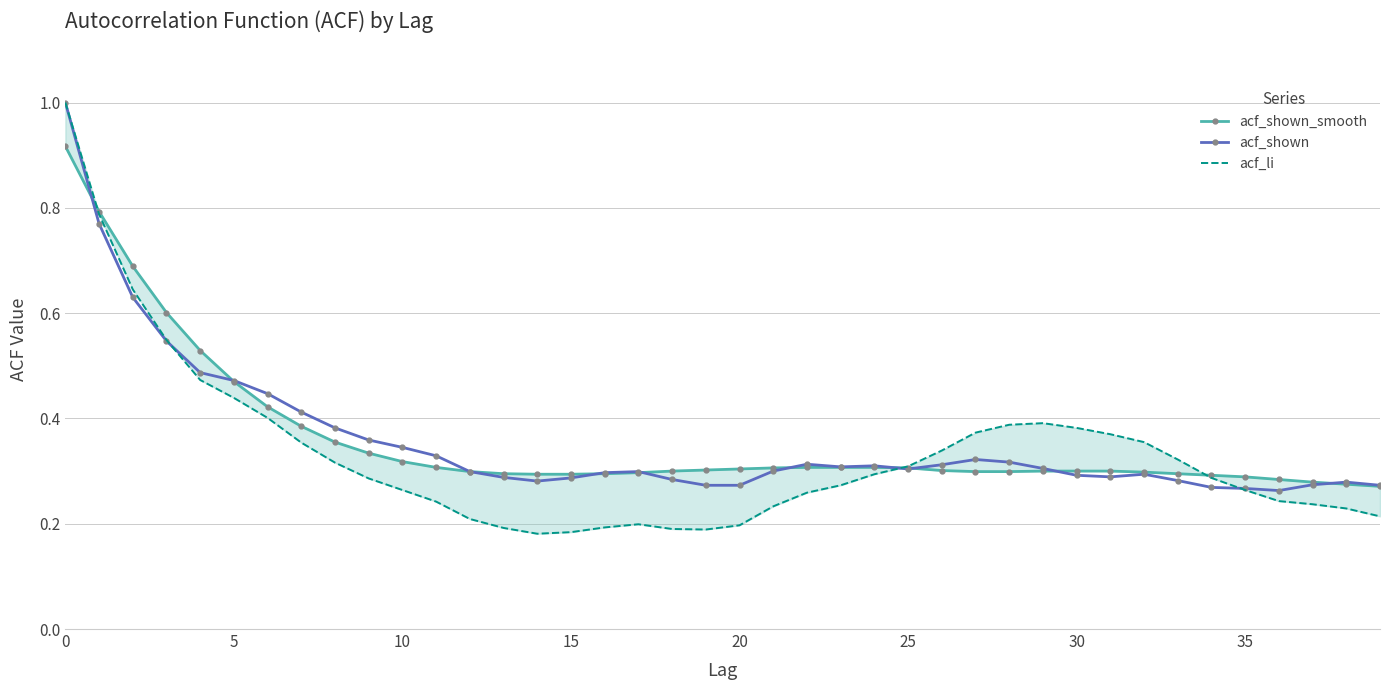

Which series has the widest spread of values?

acf_li